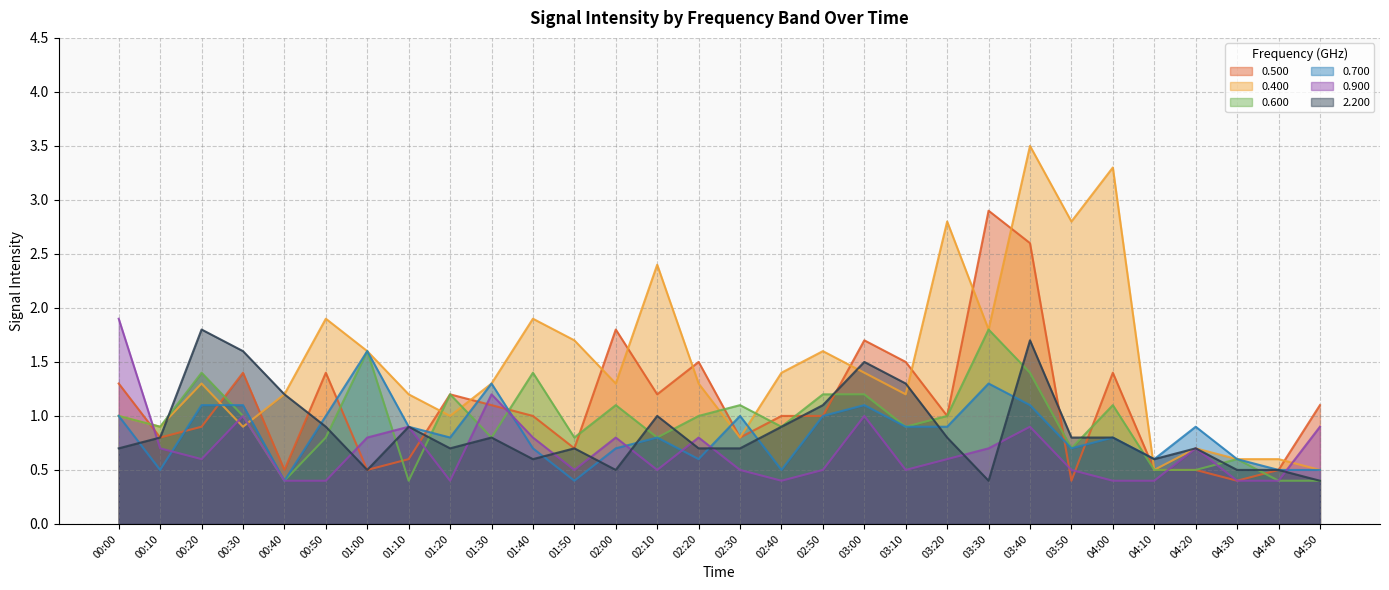

How many intersections are there between 0.900 and 0.400?

4